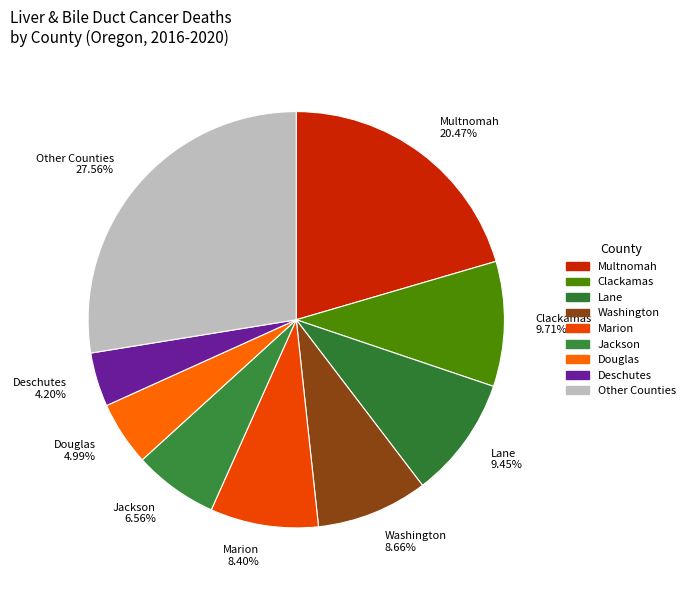

Approximately how many times larger is the value at Clackamas compared to Multnomah?

0.5